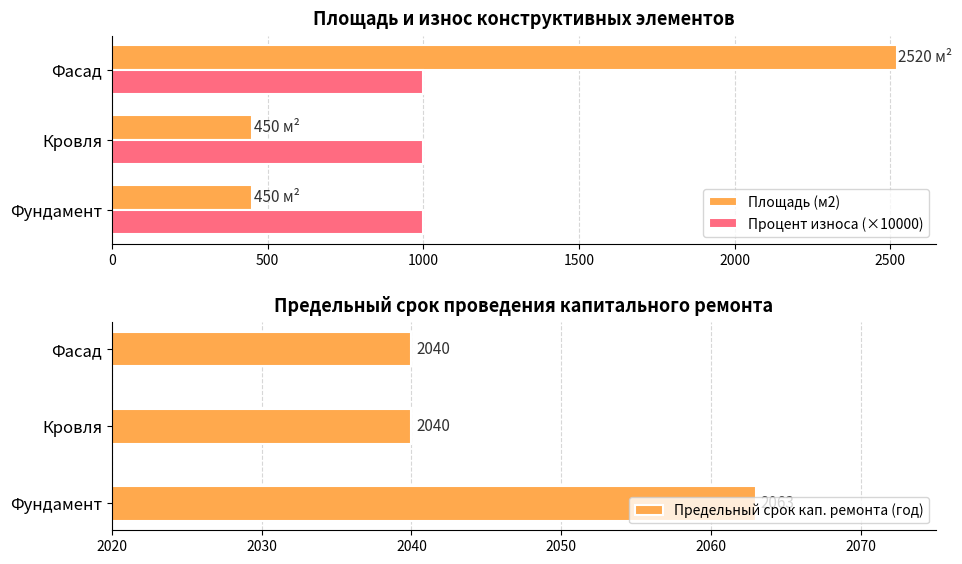

What are all the series names shown in the legend?

Площадь (м2), Процент износа (×10000), Предельный срок кап. ремонта (год)